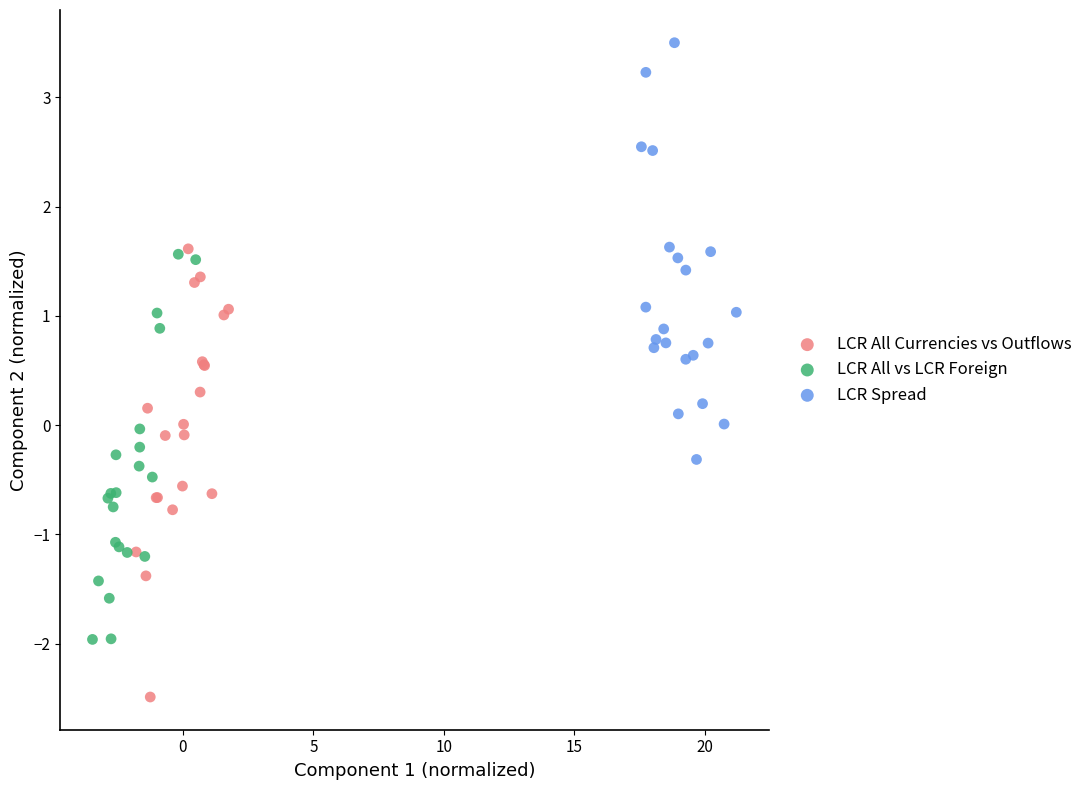

Which series reaches the maximum Y coordinate?

LCR Spread